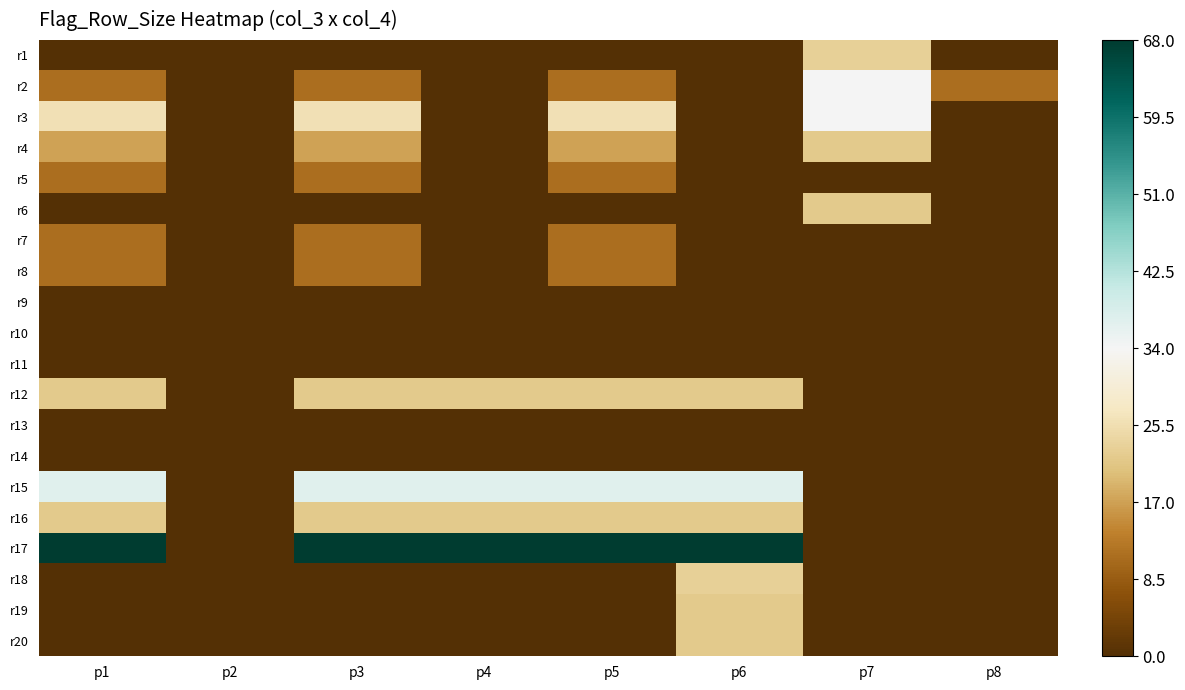

Rank the series by their maximum value, from lowest to highest.

r9, r10, r11, r13, r14, r5, r7, r8, r4, r6, r12, r16, r19, r20, r1, r18, r2, r3, r15, r17